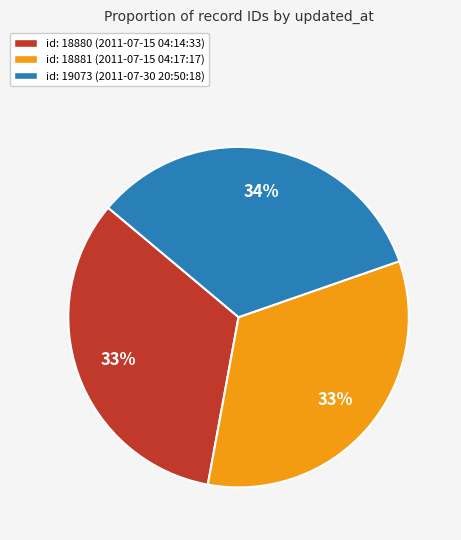

What is the ratio of the value at id: 18881 (2011-07-15 04:17:17) to the value at id: 18880 (2011-07-15 04:14:33)?

1.0